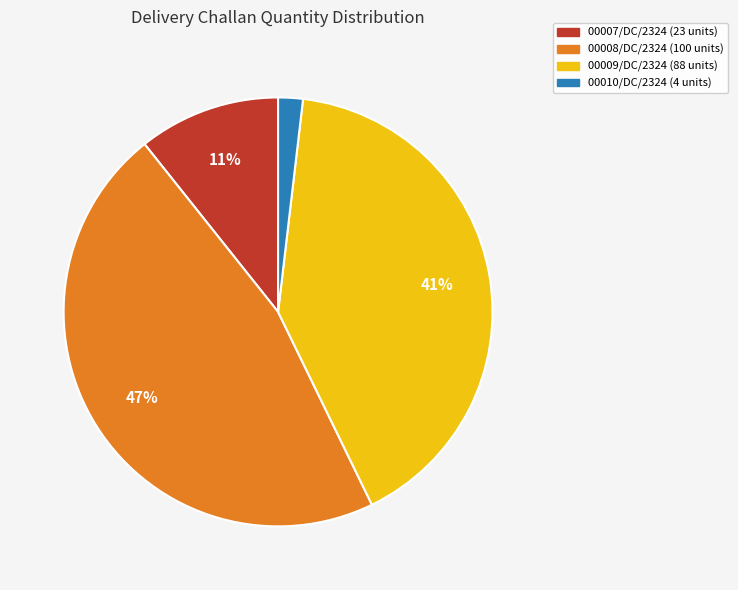

The 00008/DC/2324 slice represents 57% of the pie. True or false?

False